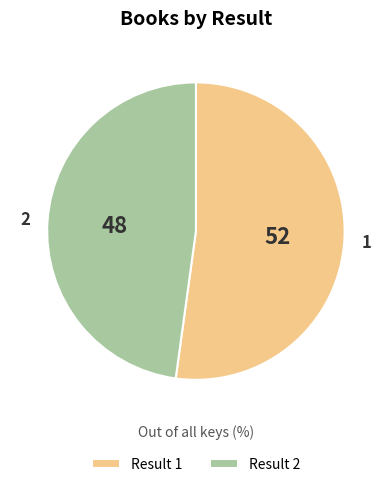

What is the ratio of the value at 2 to the value at 1?

0.9